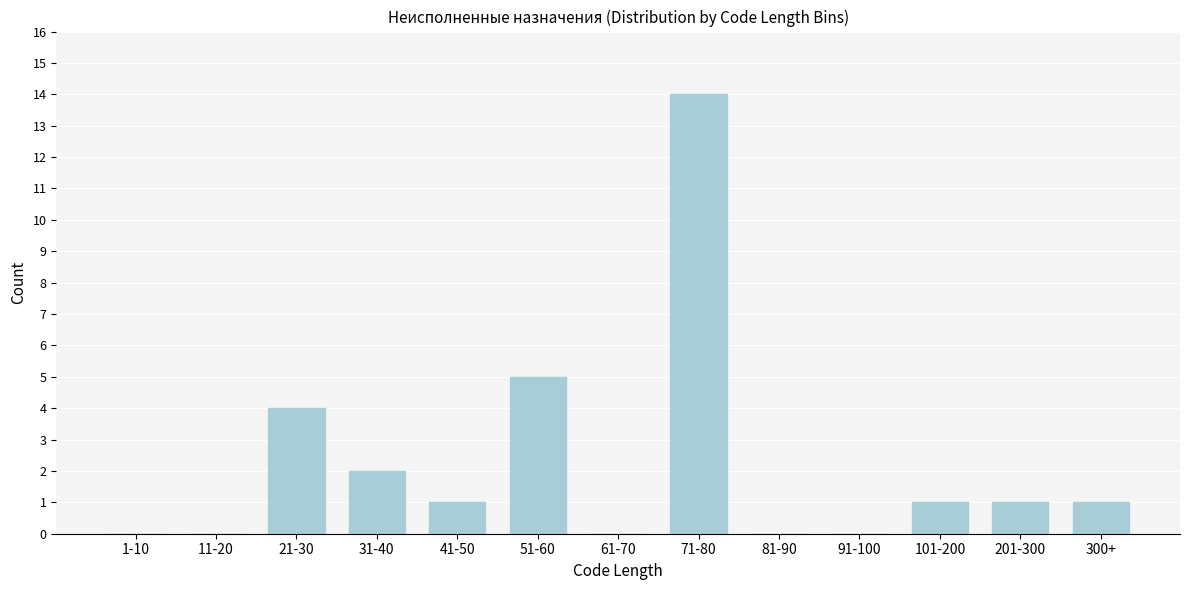

Reading left to right, transcribe all the data shown in this chart.

1-10=0	11-20=0	21-30=4	31-40=2	41-50=1	51-60=5	61-70=0	71-80=14	81-90=0	91-100=0	101-200=1	201-300=1	300+=1